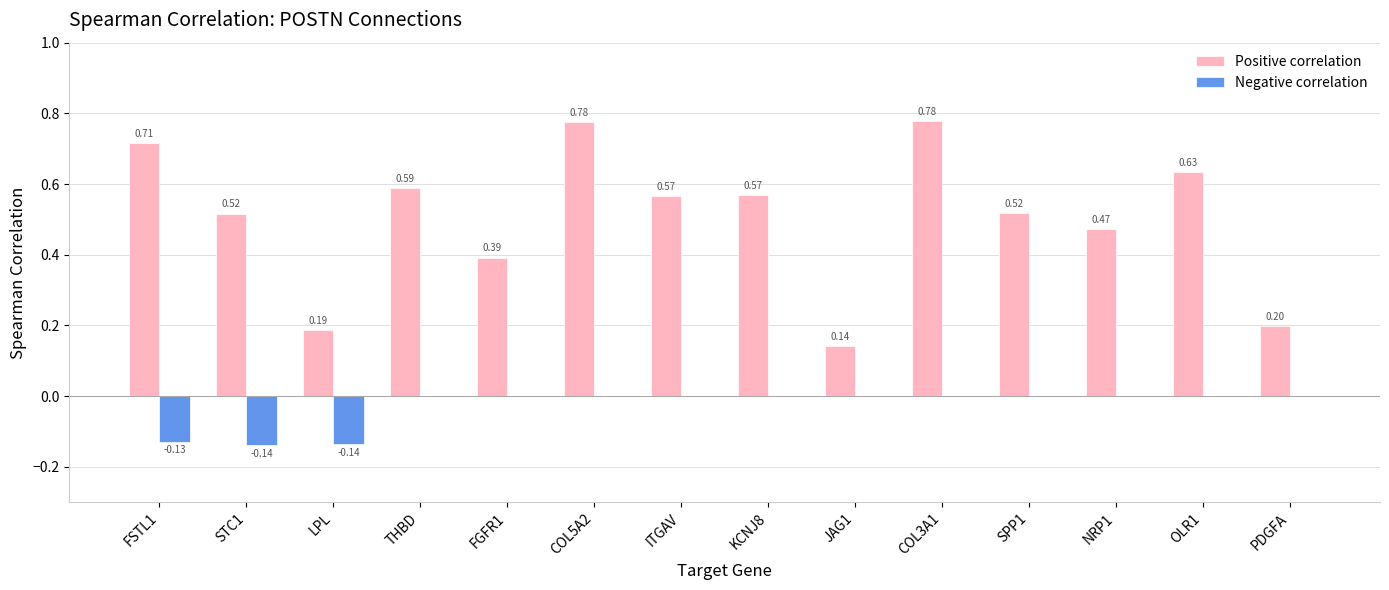

Which series changed the most between JAG1 and SPP1?

Positive correlation